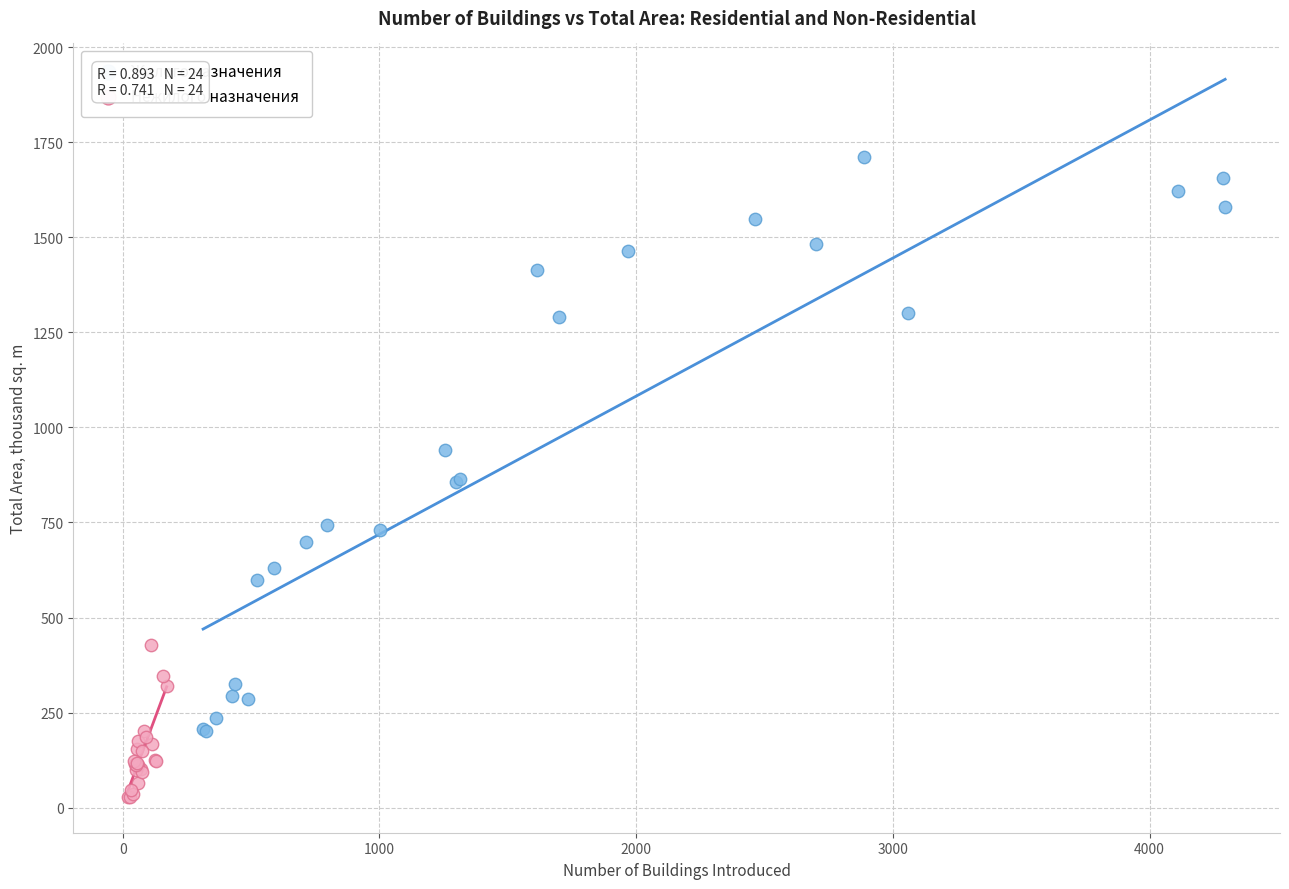

What are all the series names shown in the legend?

Жилого назначения, Нежилого назначения